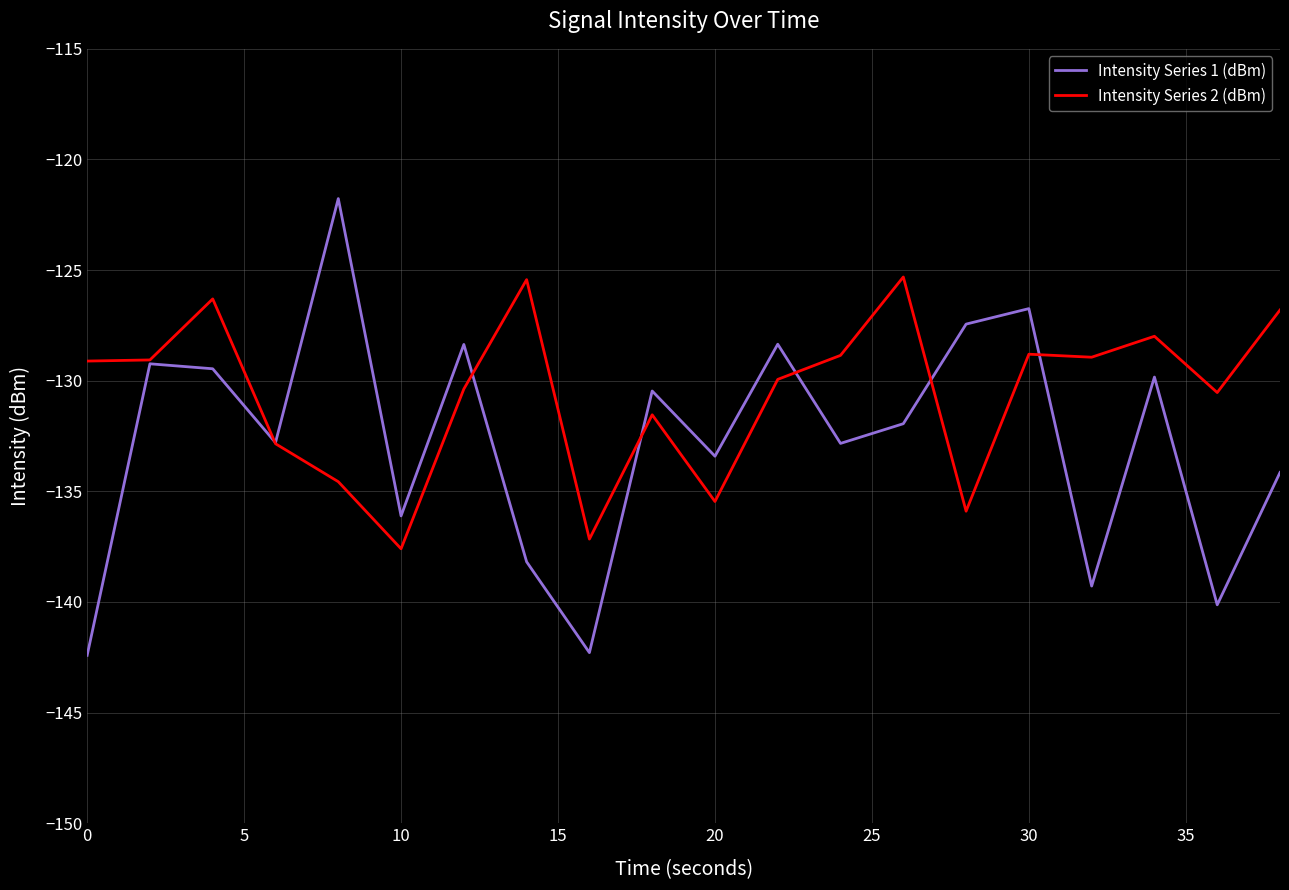

Which series has the largest total across all categories?

Intensity Series 2 (dBm)